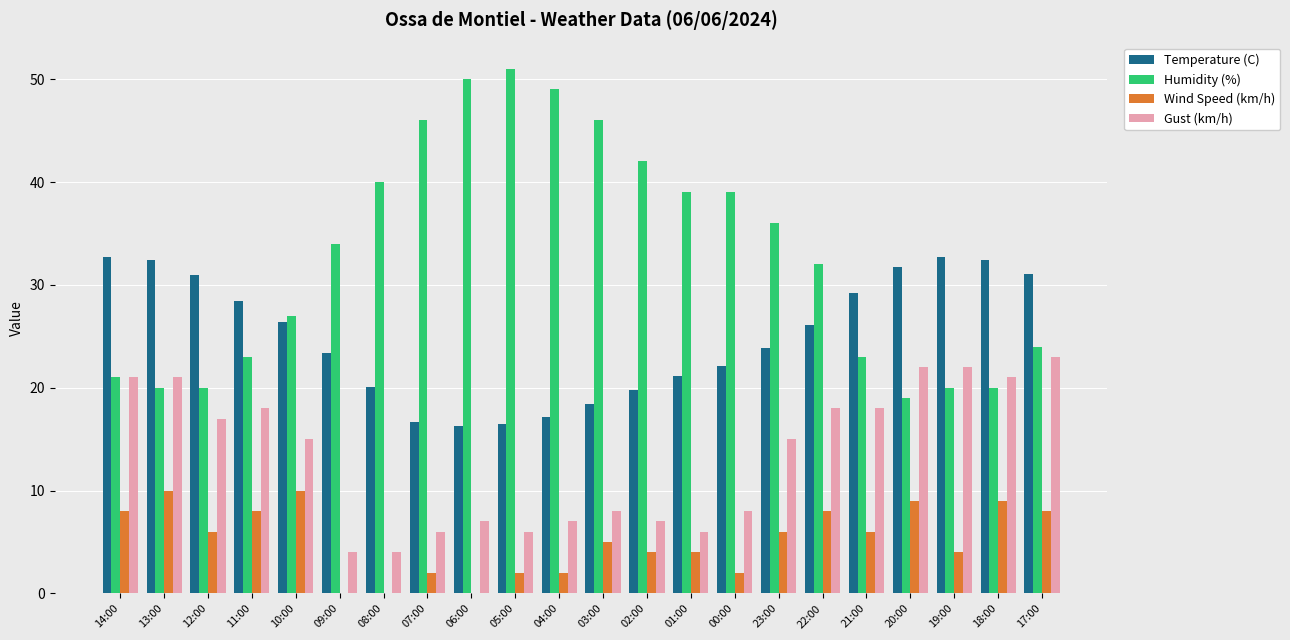

Between 14:00 and 06:00, which series saw the biggest shift?

Humidity (%)